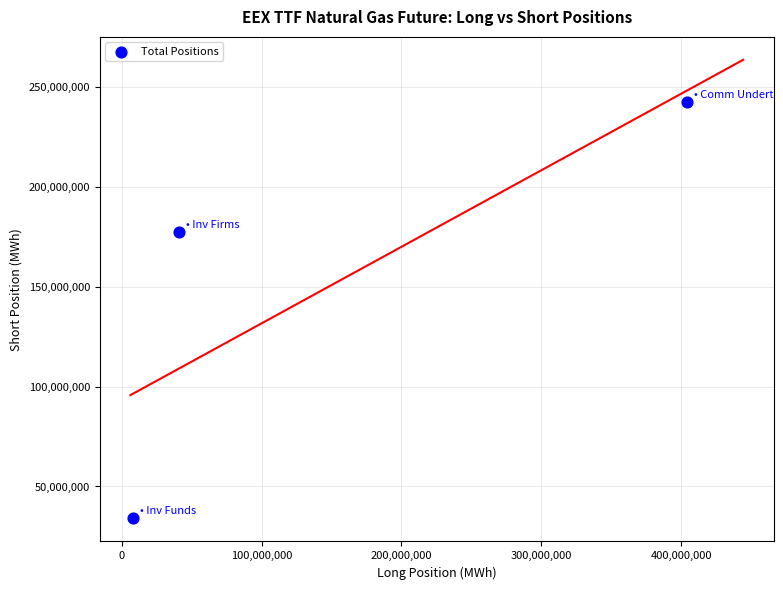

What is the range of Y values (max minus min)?

208600065